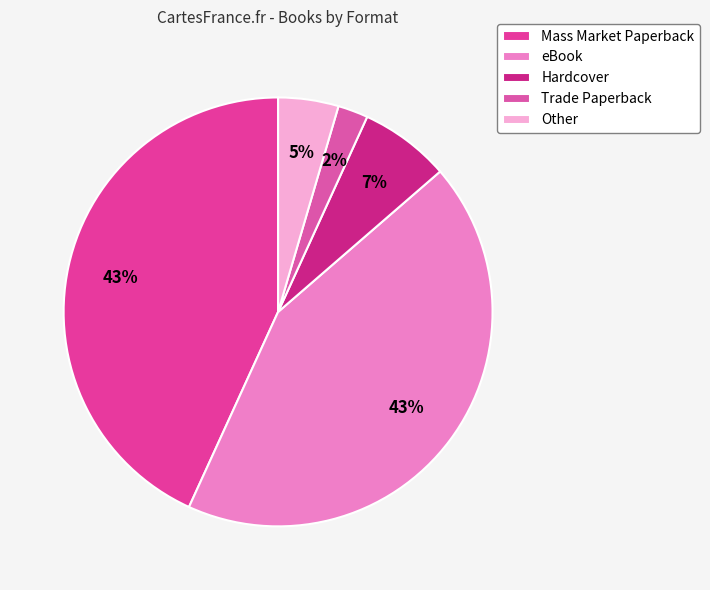

How many slices are in this pie chart?

5